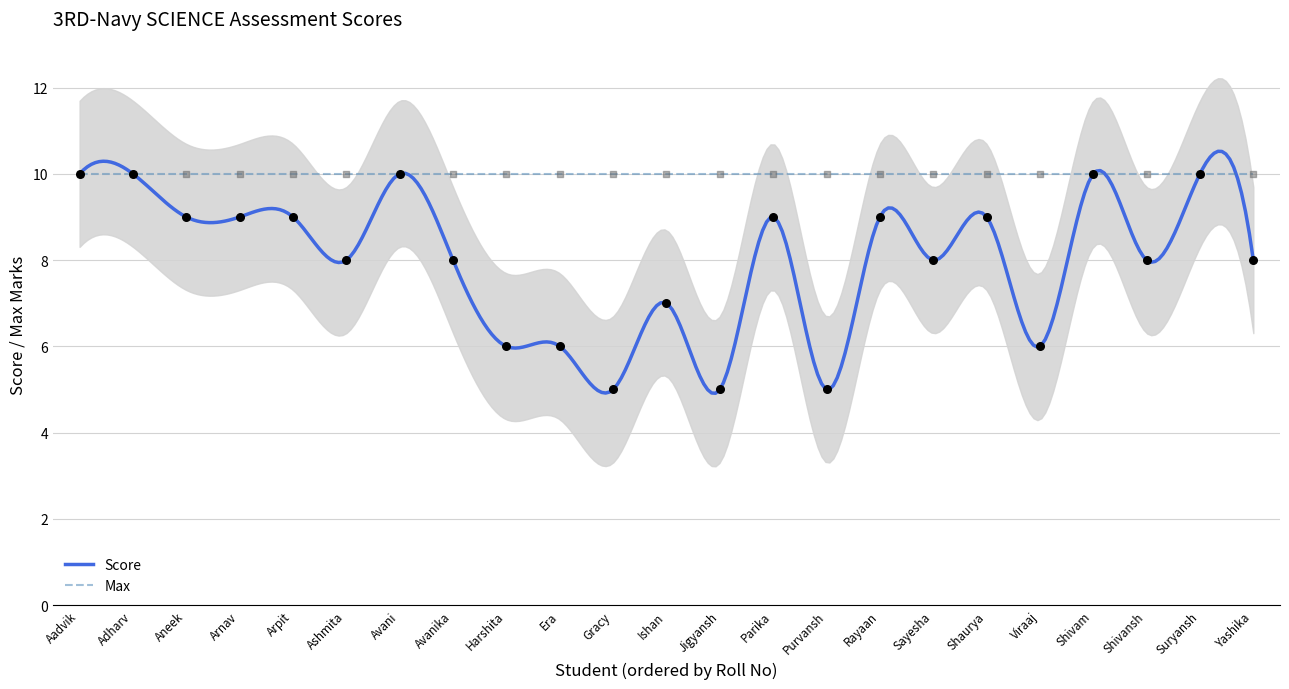

Which has a higher value, SHAURYA THAKUR or AADVIK JOKTA?

AADVIK JOKTA